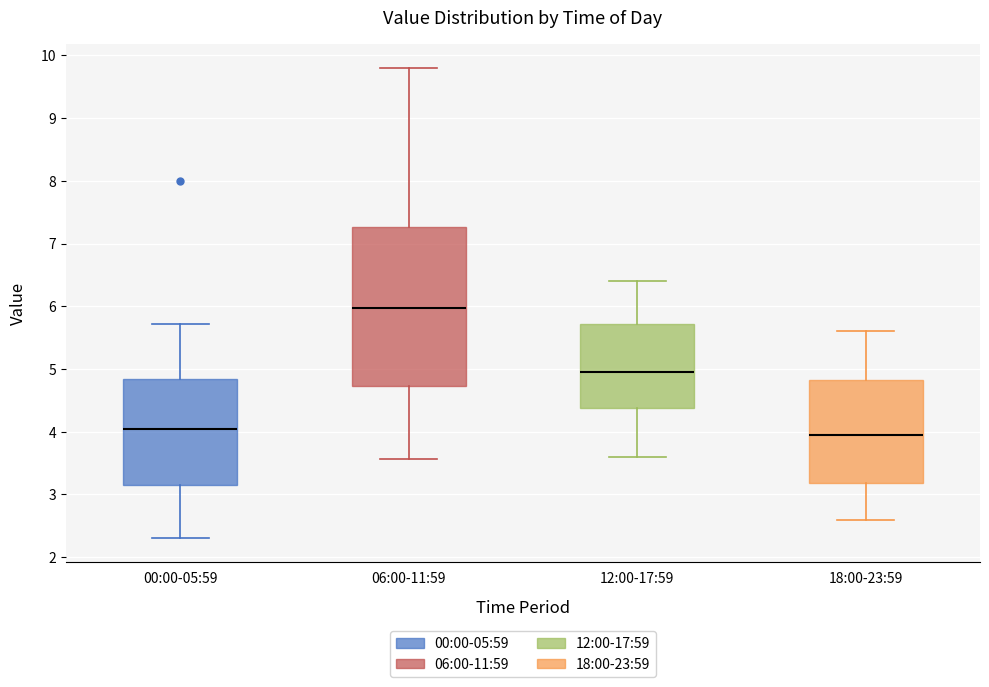

Which box is the tallest, from its lower edge to its upper edge?

06:00-11:59